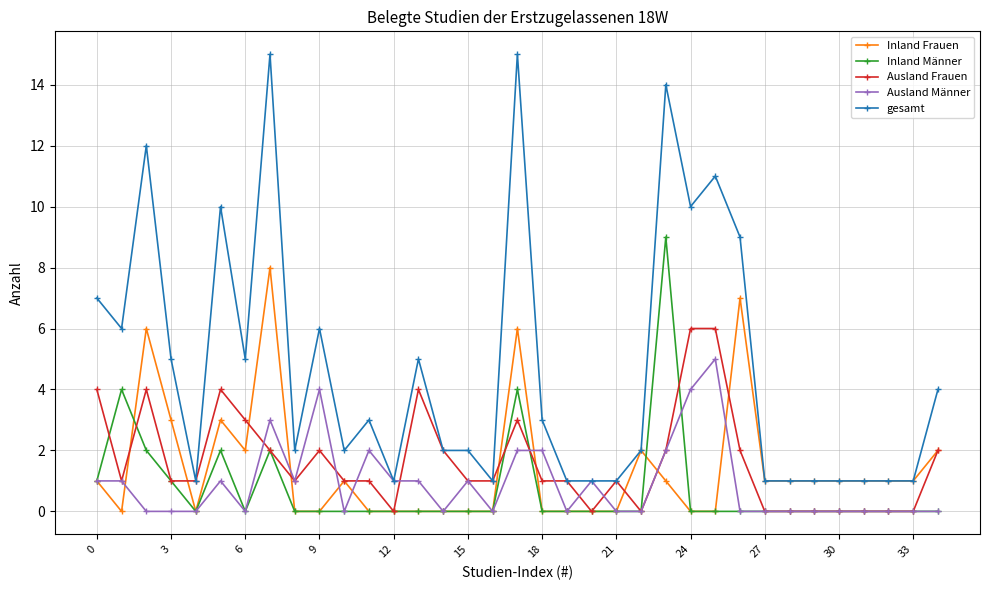

Which series has the widest spread of values?

gesamt